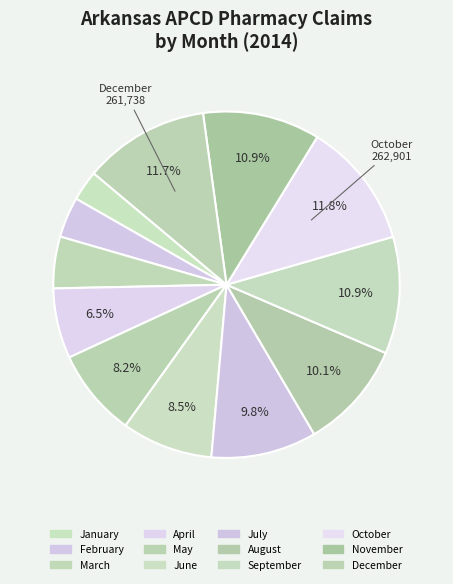

Is April the majority of the pie?

No